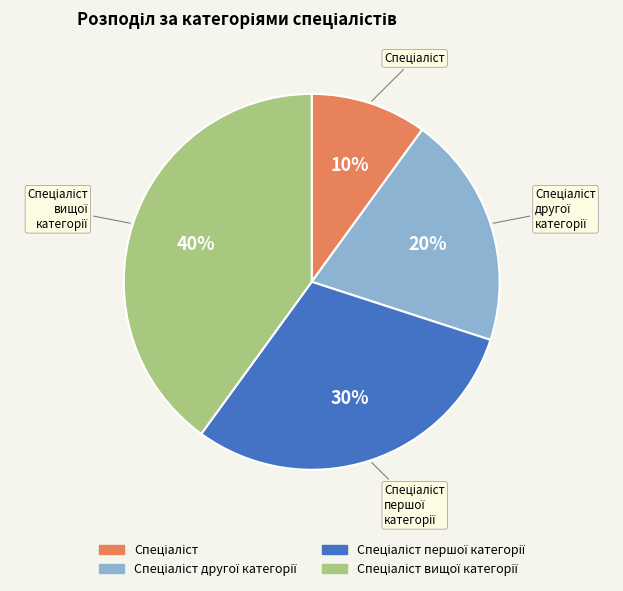

To the nearest percent, what is the difference between the largest and smallest slice percentages?

30%